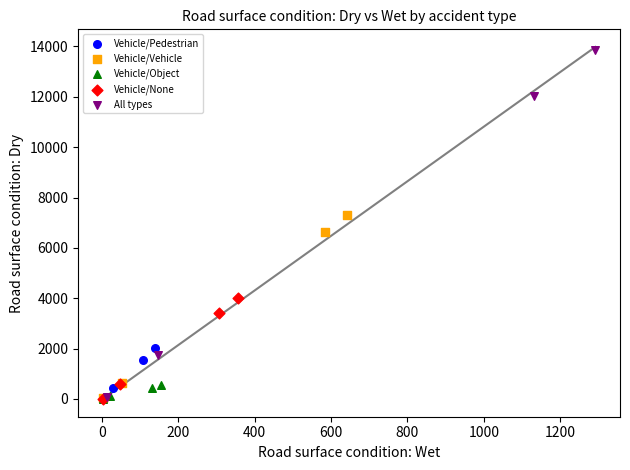

Which series has the widest spread of Y values?

All types